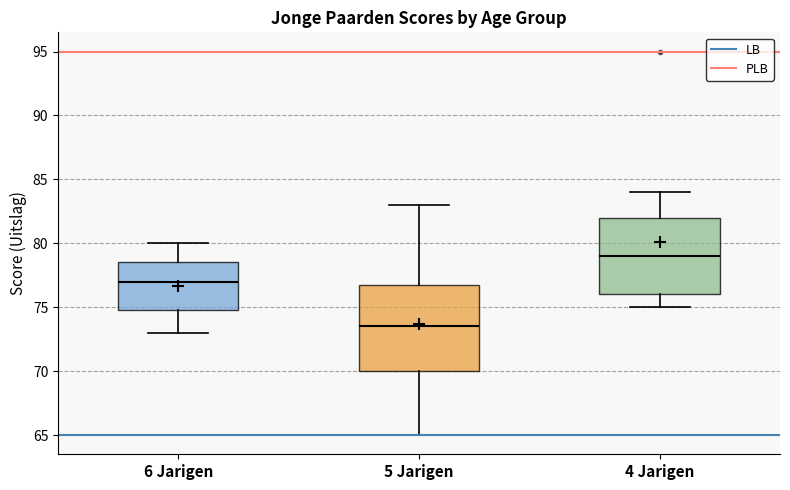

Which box's median line is the highest?

4 Jarigen